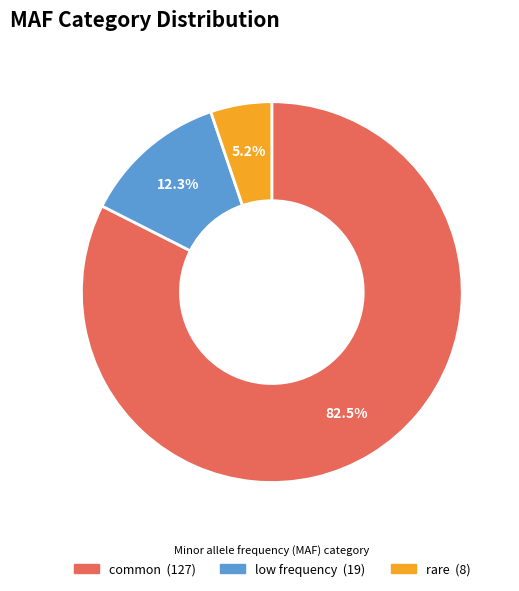

To the nearest percent, what portion does rare represent?

5%